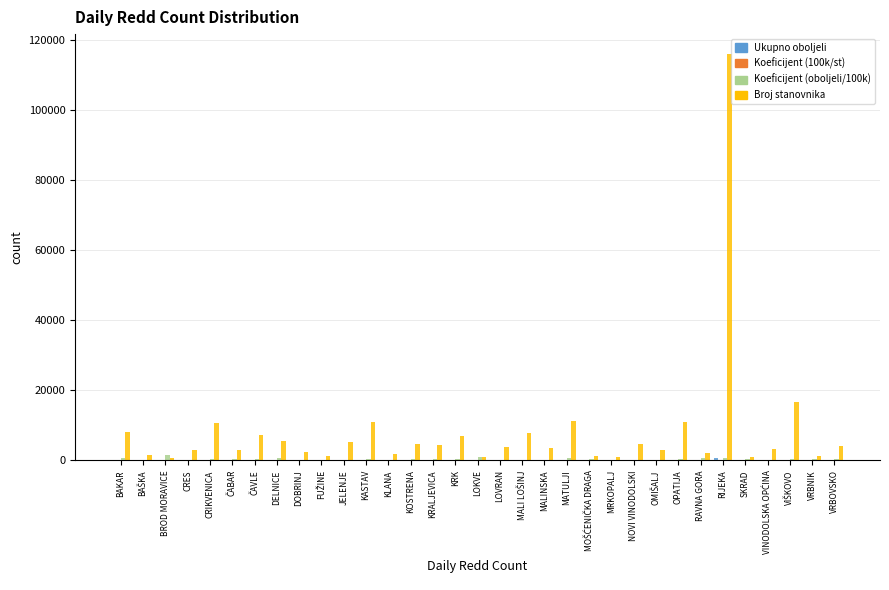

What is the highest value of the Broj stanovnika series?

115995.0